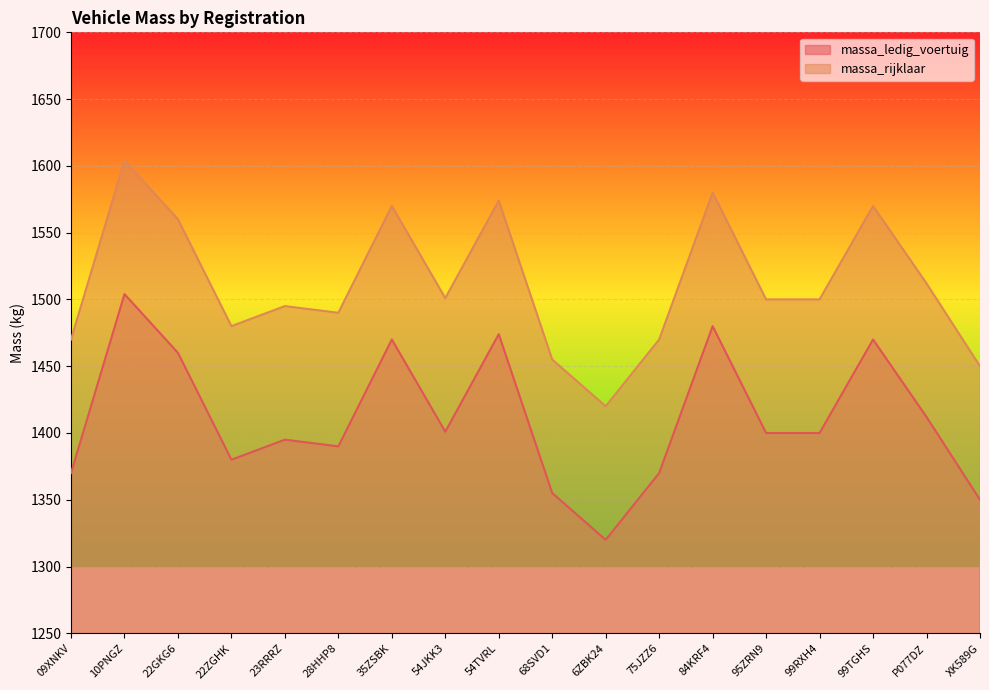

True or false: massa_ledig_voertuig has more than 2 points higher than both neighbors.

True